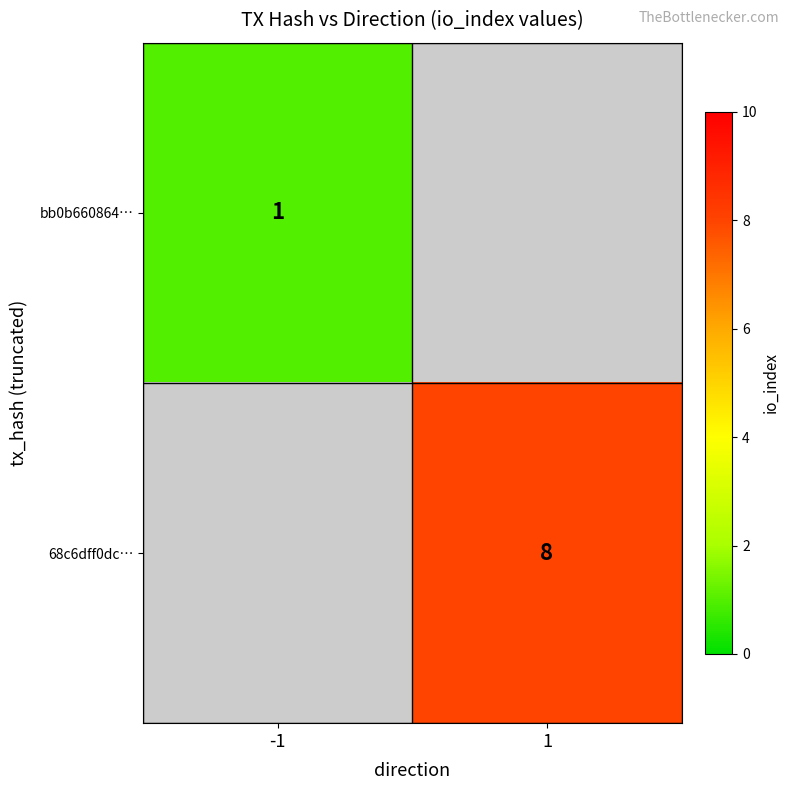

True or false: bb0b660864… has a value of 2 at -1.

False